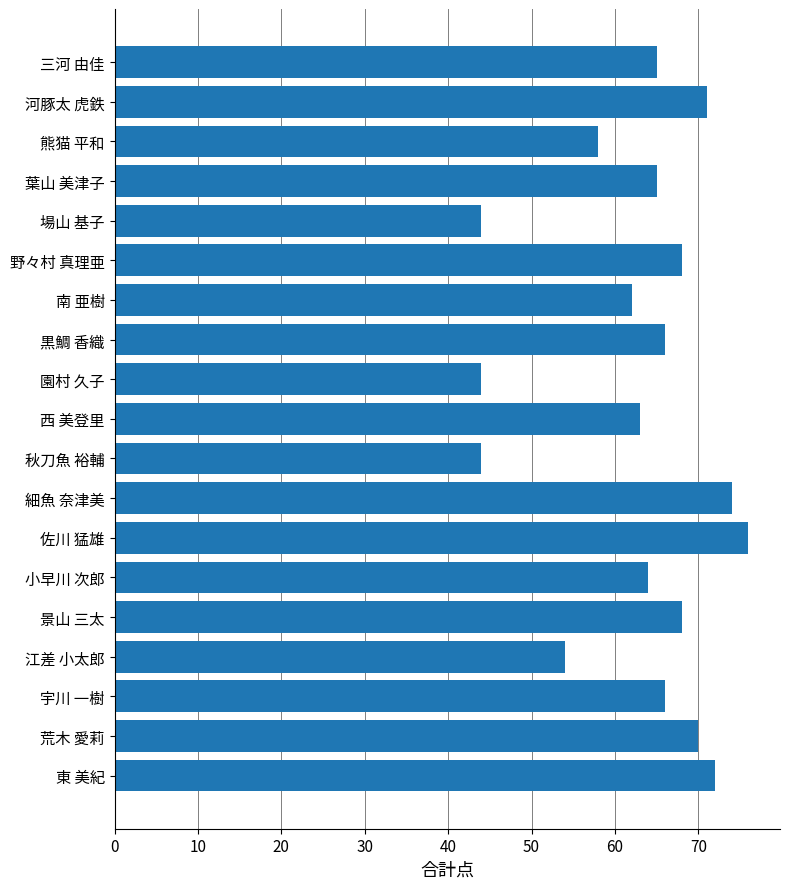

What is the sum of all values?

1194